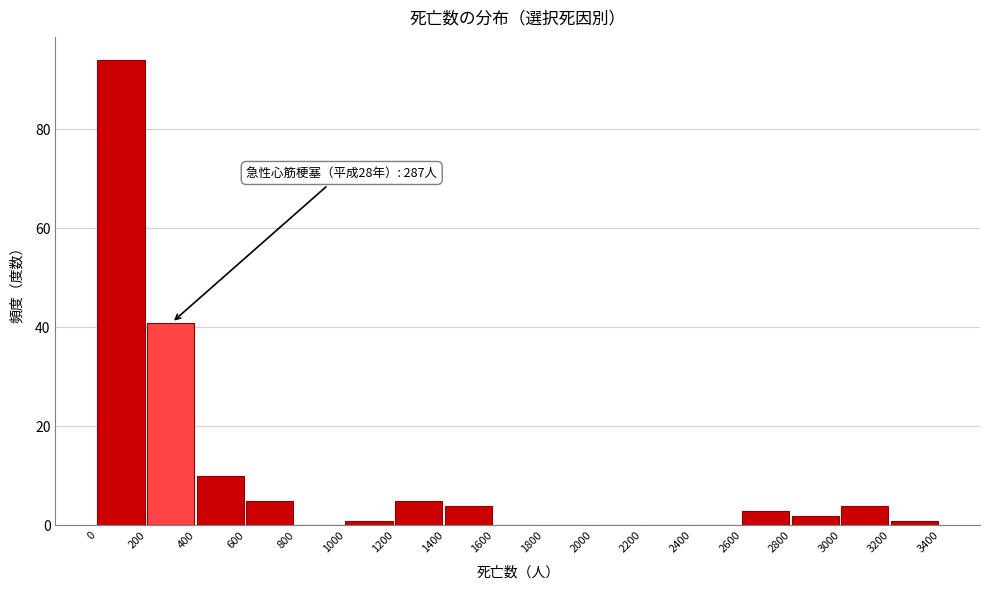

Which range on the x-axis has the tallest bar?

0 to 200